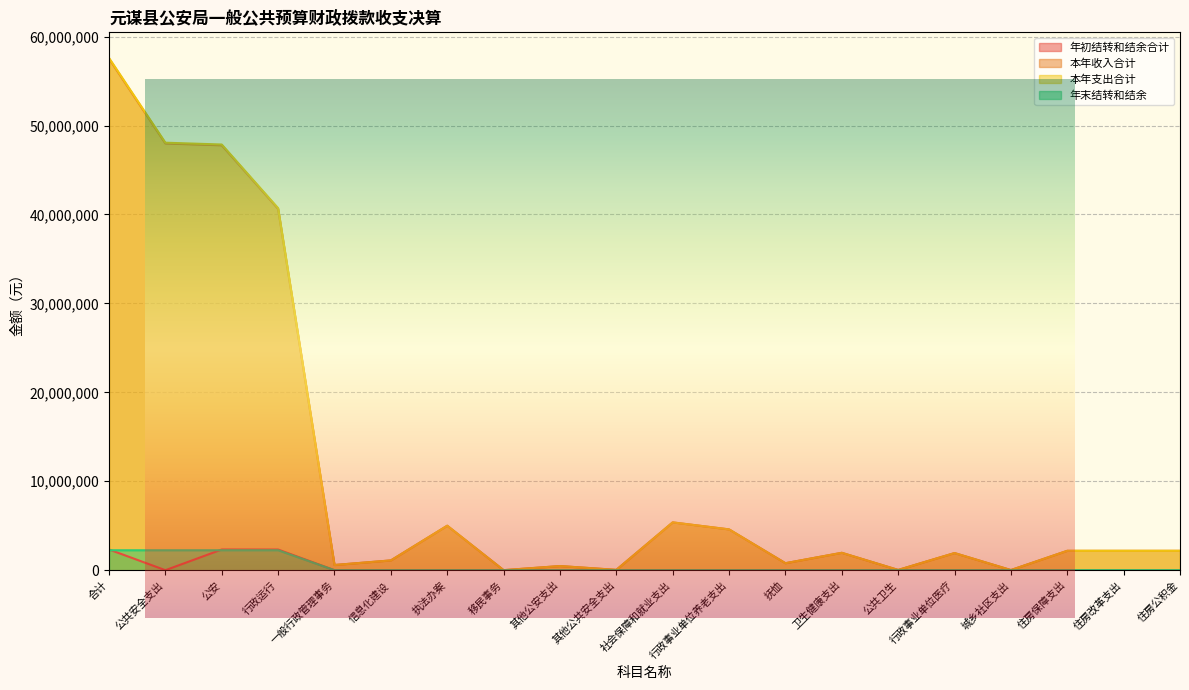

How many values in the 本年收入合计 series are below 2180617?

10